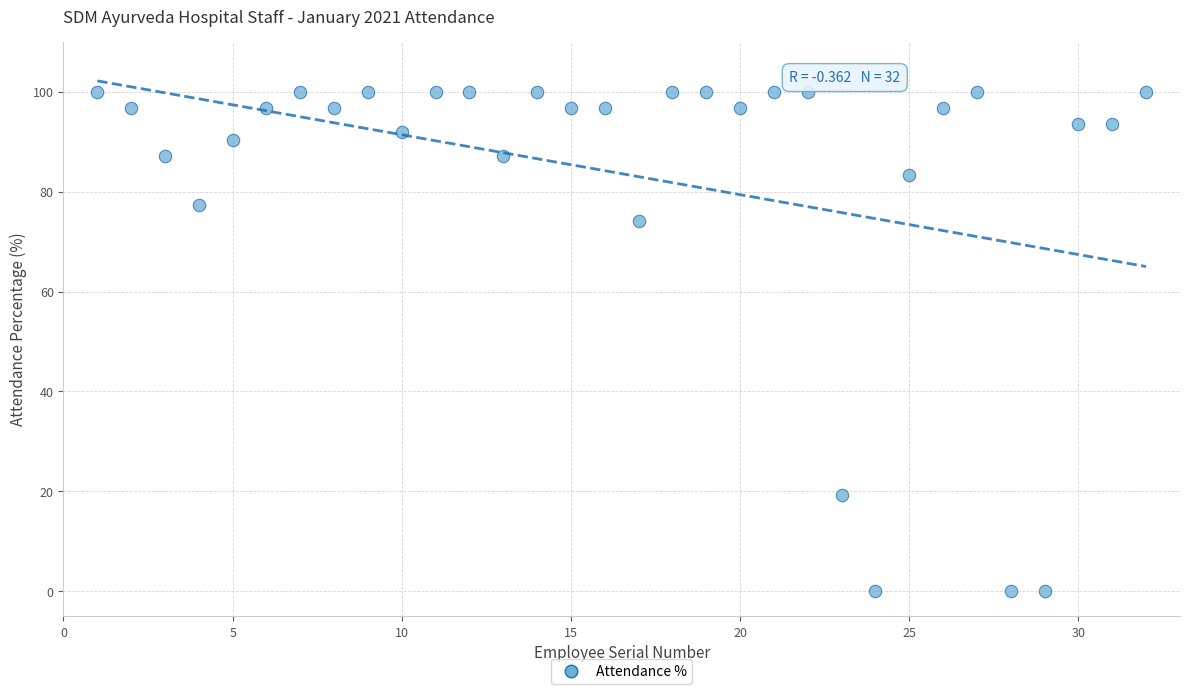

What is the range of Y values (max minus min)?

100.0